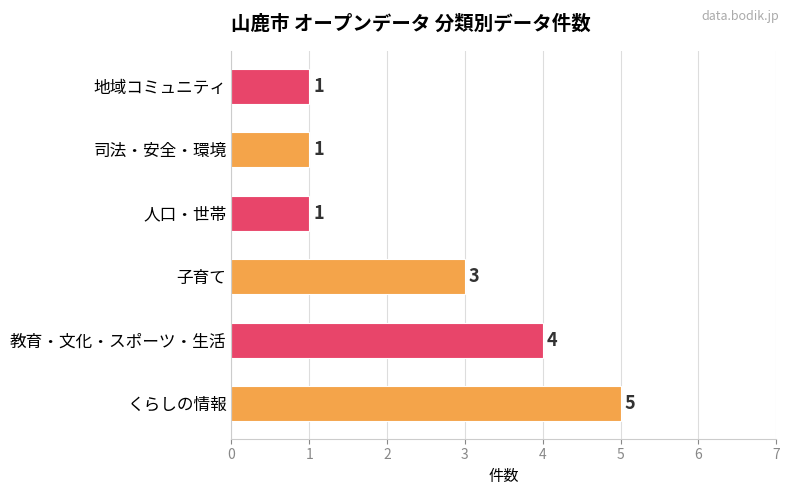

What is the maximum value shown in the chart?

5